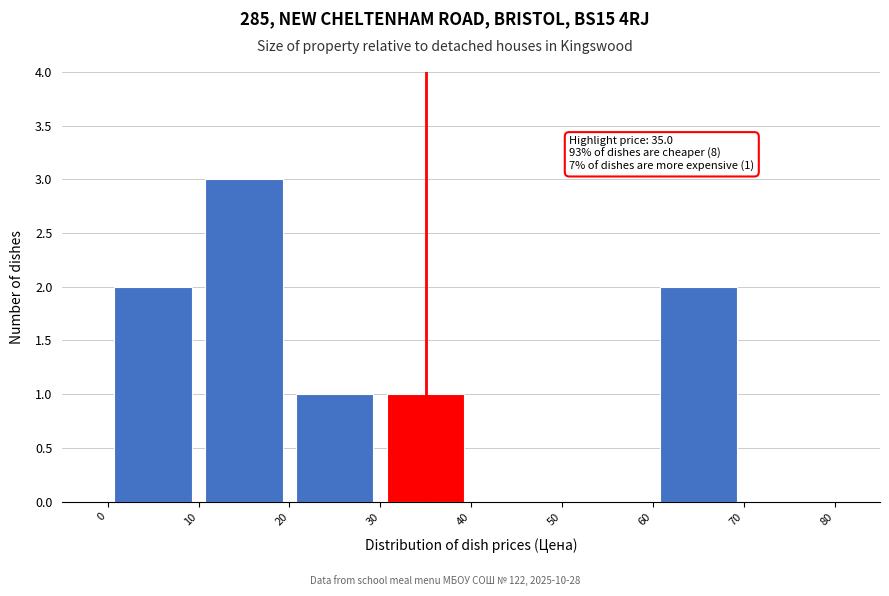

Which range on the x-axis has the tallest bar?

10 to 20